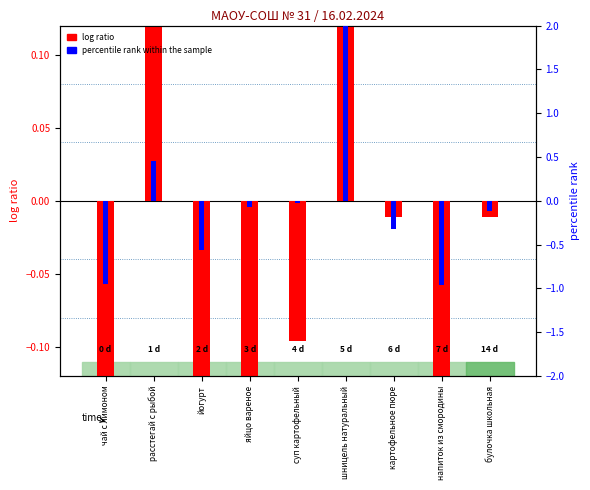

Where does the Калорийность (log-norm) series first go above 0?

расстегай с рыбой